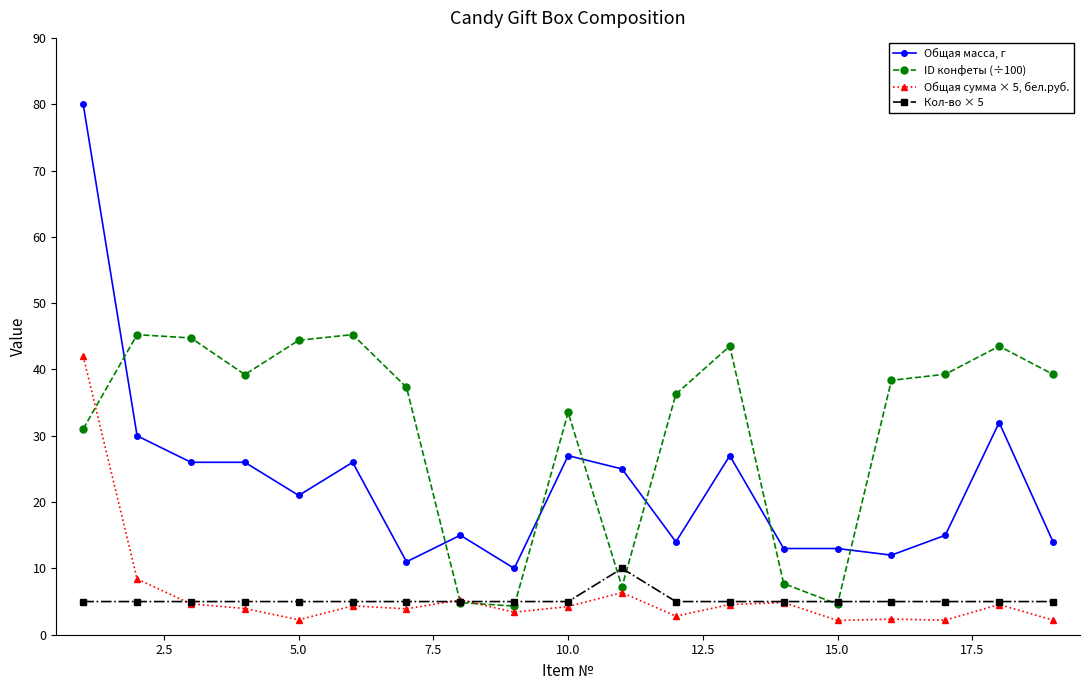

What is the value of the ID конфеты (÷100) point at the 19th from the left?

39.3